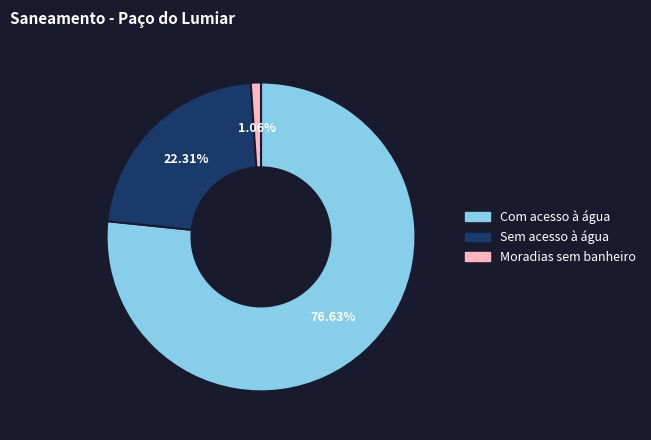

How many segments does this pie chart have?

3